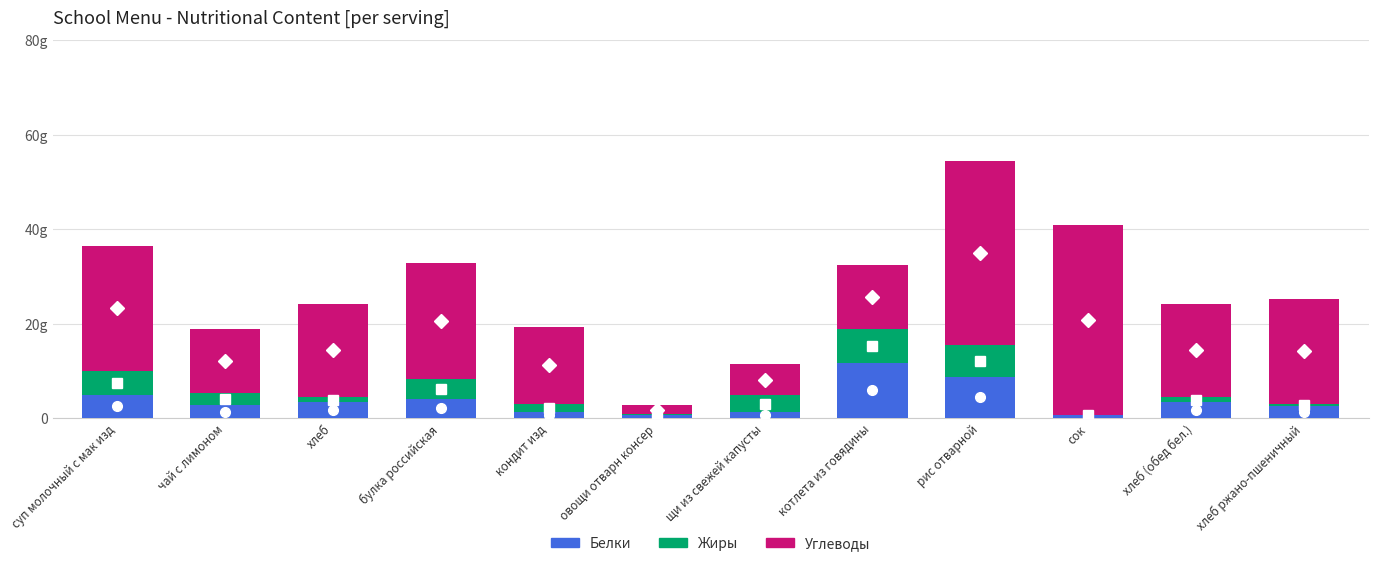

What is the label of the 2nd bar from the right?

хлеб (обед бел.)